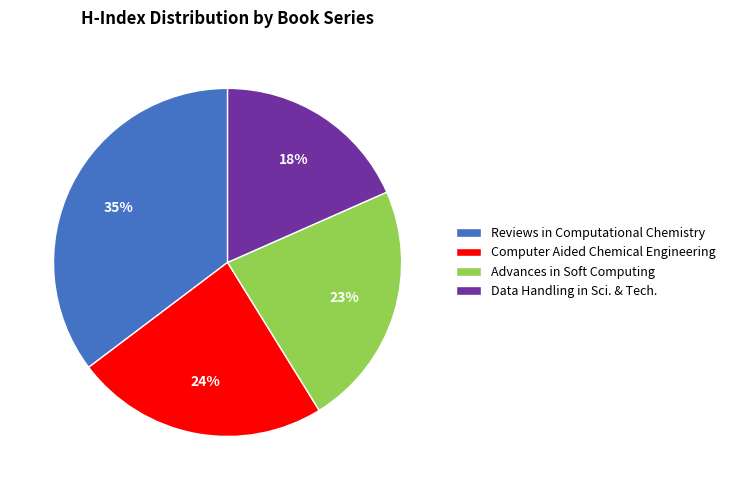

To the nearest percent, what is the difference between the largest and smallest slice percentages?

17%